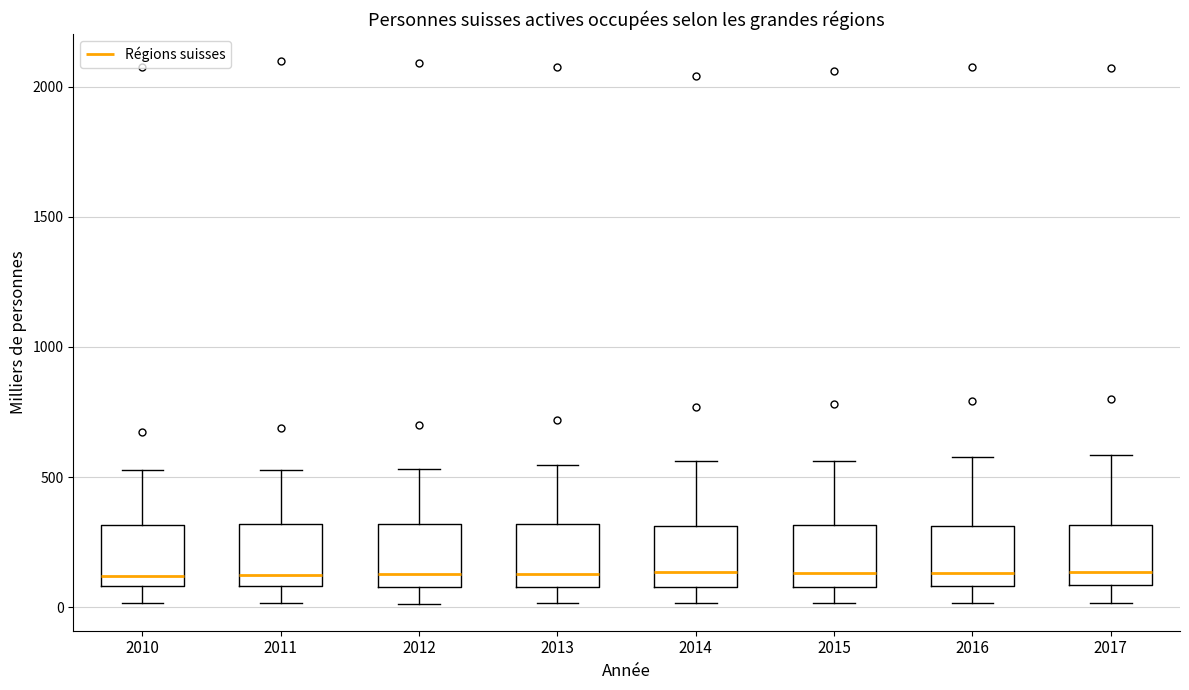

Reading left to right, read every box against the y-axis: the position of its median line, the range the box covers, and the ends of its whiskers. The values are not printed on the chart, so give them approximately, as read against the axis.

2010: median 100 (just above the box's lower edge), box 100 to 300, whiskers 0 to 550
2011: median 100 (just above the box's lower edge), box 100 to 300, whiskers 0 to 550
2012: median 150, box 100 to 300, whiskers 0 to 550
2013: median 150, box 100 to 300, whiskers 0 to 550
2014: median 150, box 100 to 300, whiskers 0 to 550
2015: median 150, box 100 to 300, whiskers 0 to 550
2016: median 150, box 100 to 300, whiskers 0 to 600
2017: median 150, box 100 to 300, whiskers 0 to 600